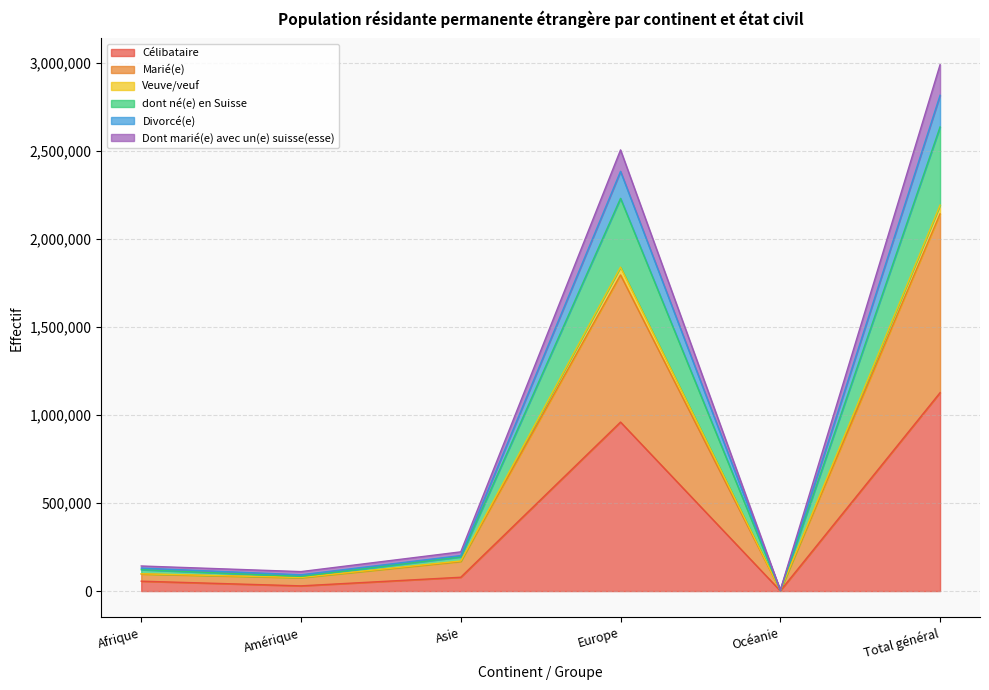

At which label does Veuve/veuf first exceed 201631?

Europe